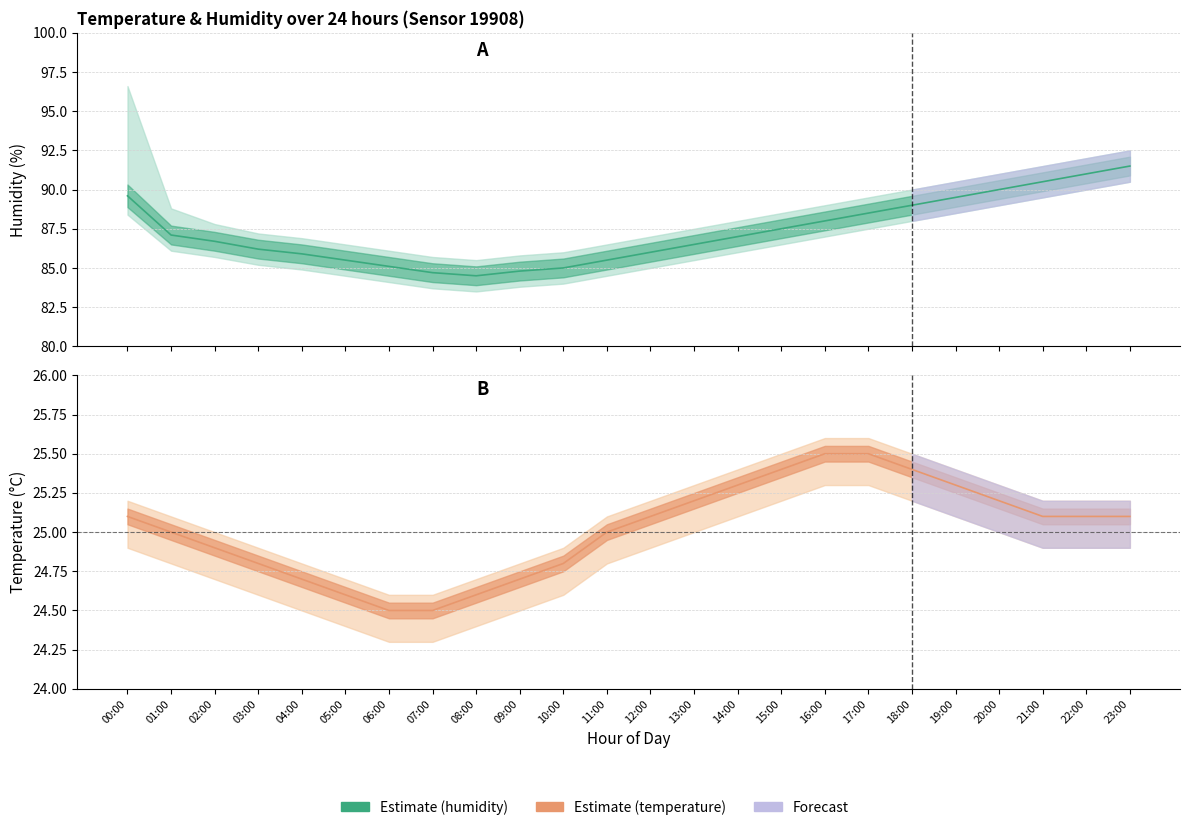

At which label does temperature reach its minimum?

06:00